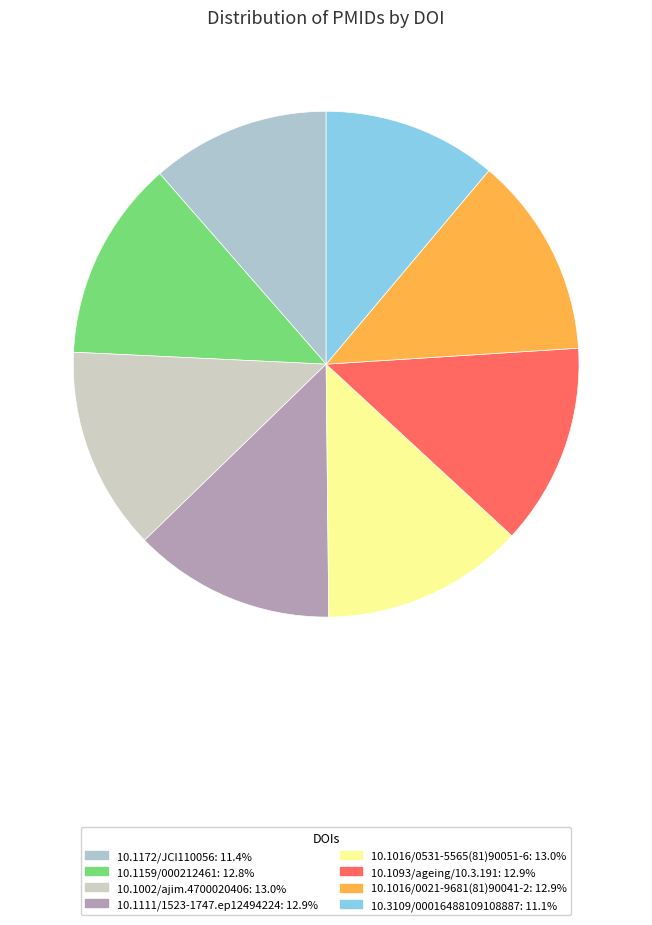

The 10.1111/1523-1747.ep12494224 slice represents 13% of the pie. True or false?

True